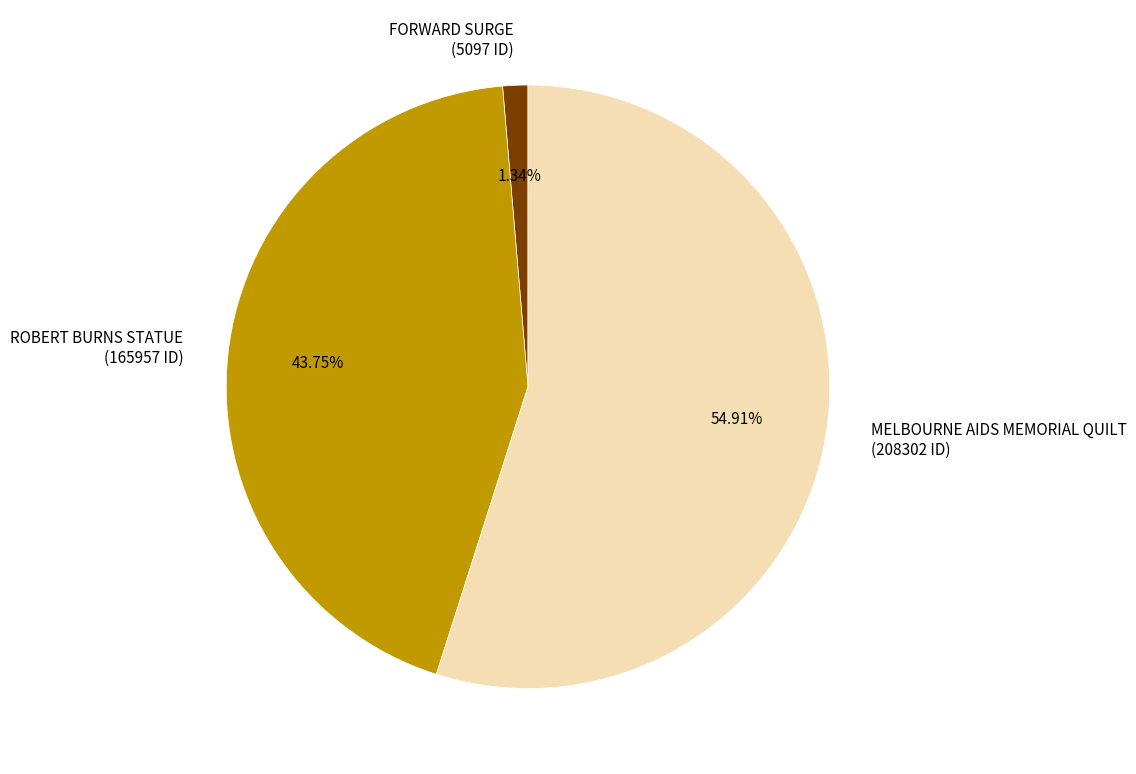

What is the majority slice?

MELBOURNE AIDS MEMORIAL QUILT